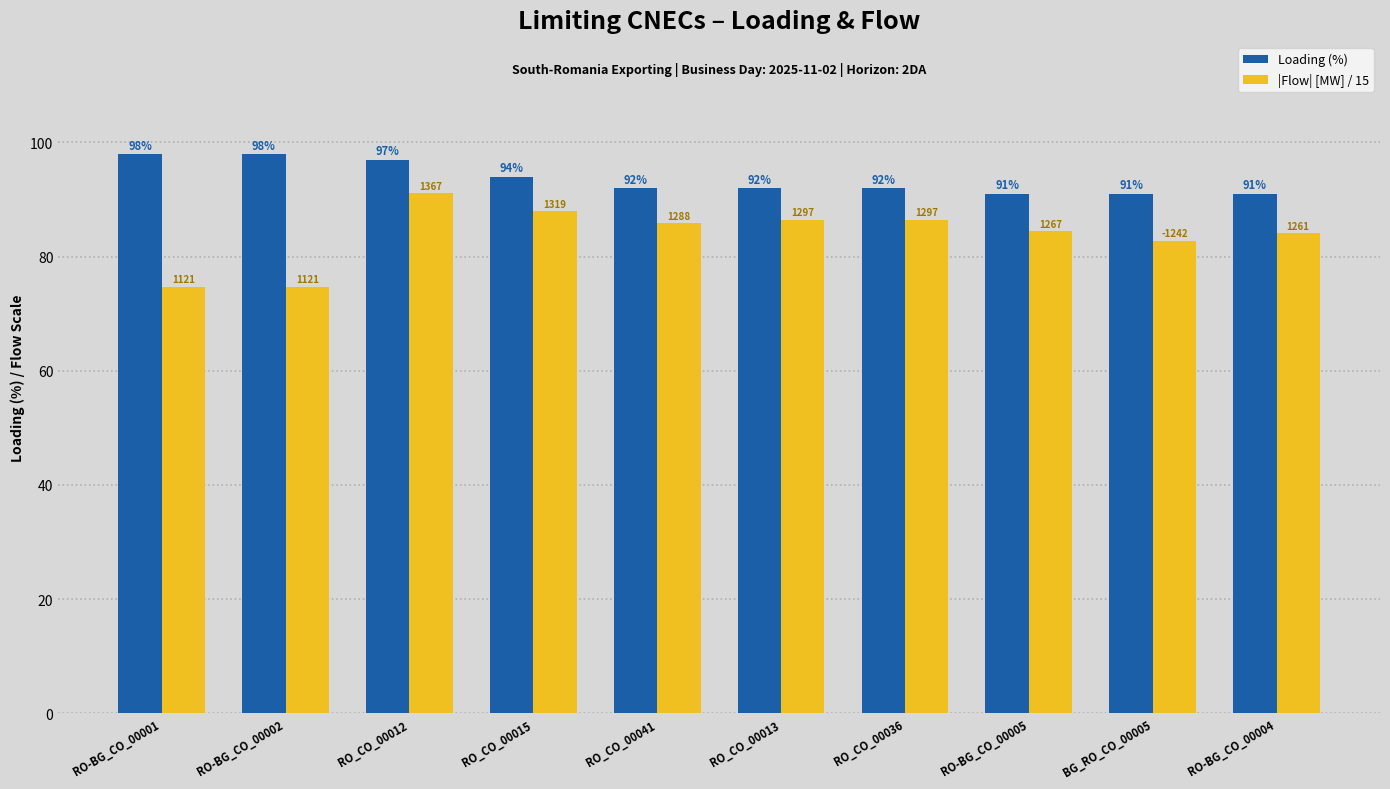

The |Flow| [MW] / 15 series shows 84.1 at RO-BG_CO_00004. True or false?

True